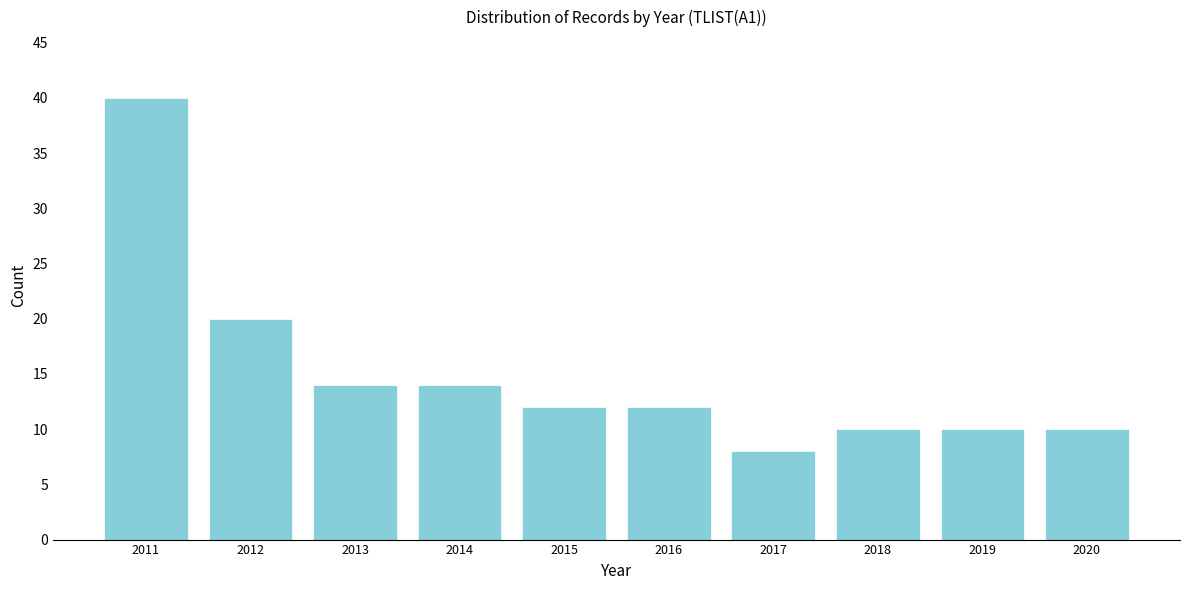

Reading left to right, what are all the values shown in this chart?

40	20	14	14	12	12	8	10	10	10